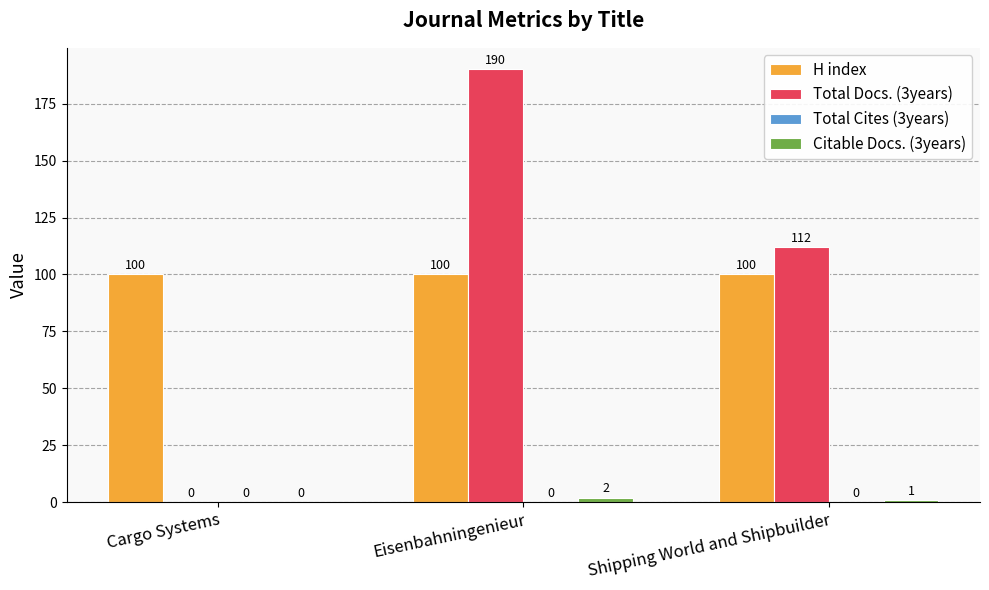

At which category is the sum across all series the highest?

Eisenbahningenieur